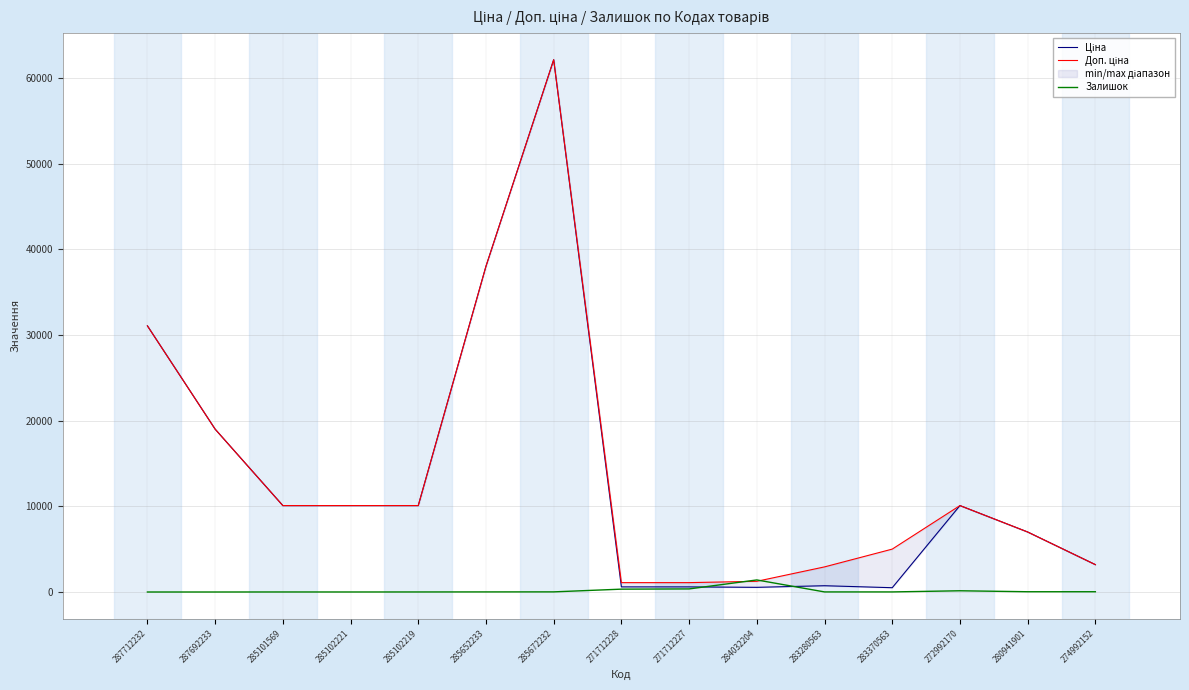

Which series changed the most between 271712228 and 274992152?

Ціна